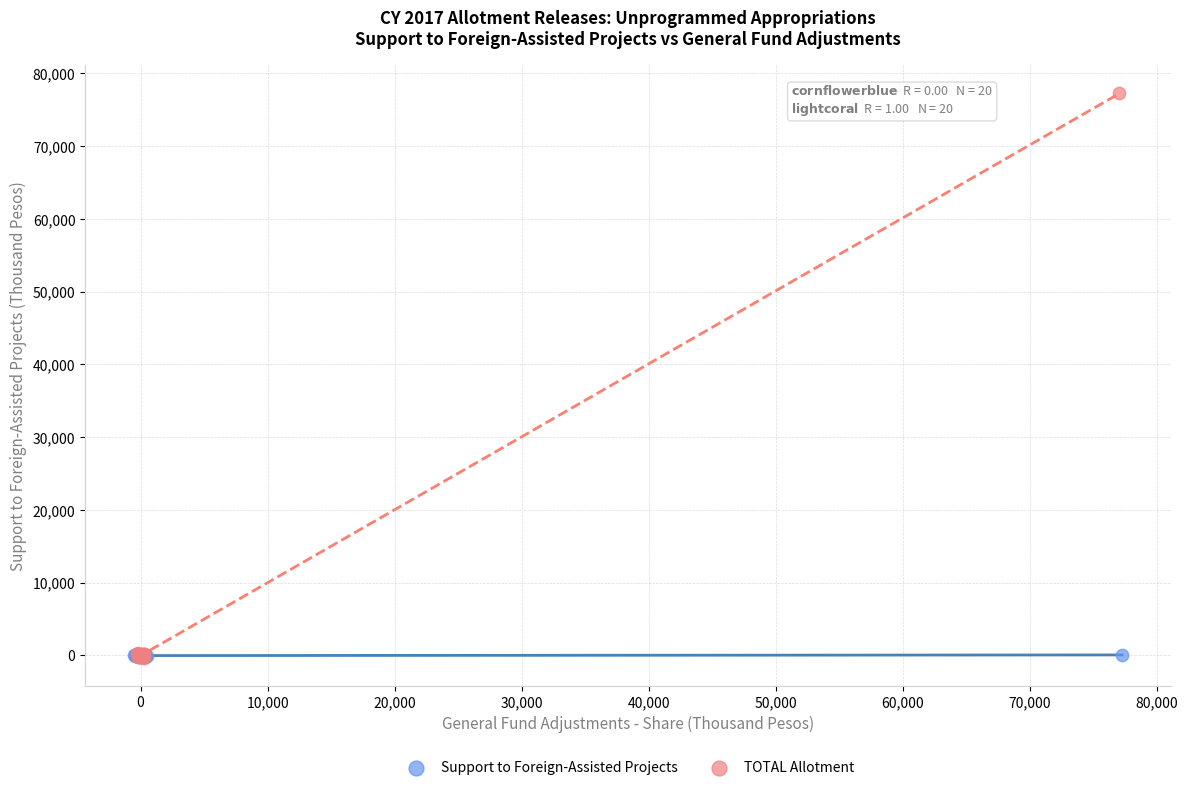

Which series has the largest Y range (max minus min)?

TOTAL Allotment